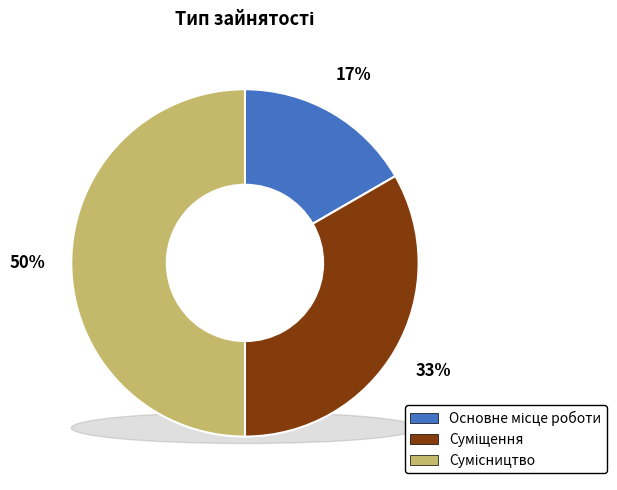

True or false: Суміщення accounts for 33% of the total.

True